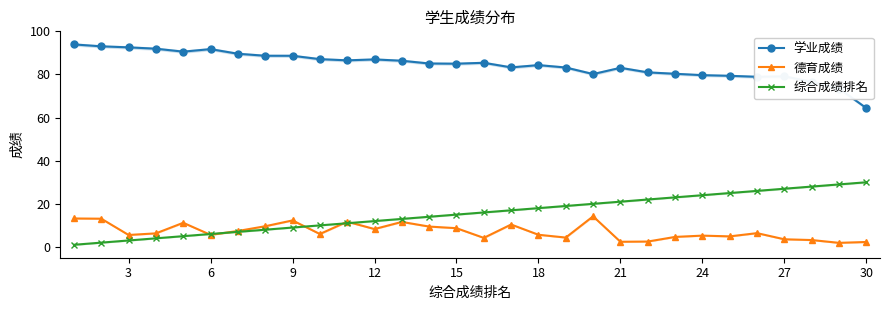

Which series ends up on top after the final intersection of 德育成绩 and 综合成绩排名?

综合成绩排名